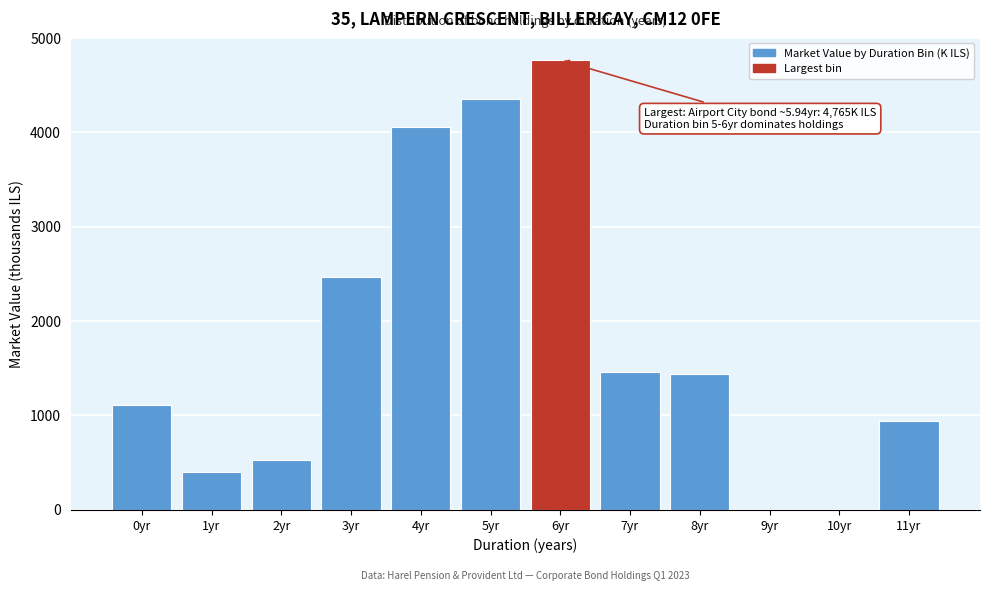

Reading right to left, list all the values displayed in this chart.

11yr=938.1	10yr=0.0	9yr=0.0	8yr=1441.3	7yr=1463.0	6yr=4765.3	5yr=4356.2	4yr=4055.2	3yr=2464.6	2yr=529.0	1yr=401.6	0yr=1104.8